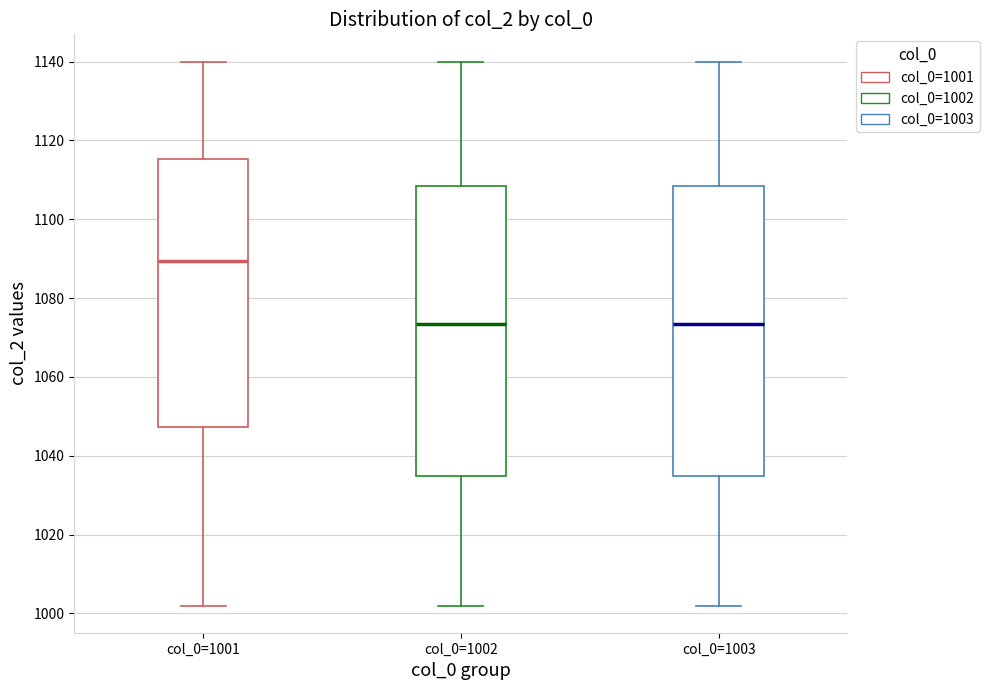

Reading left to right, transcribe this box plot: for each box, give where its median line is, the range the box spans, and where its two whiskers end, as read against the y-axis. The values are not printed on the chart, so give them approximately, as read against the axis.

col_0=1001: median 1090, box 1048 to 1116, whiskers 1002 to 1140
col_0=1002: median 1074, box 1034 to 1108, whiskers 1002 to 1140
col_0=1003: median 1074, box 1034 to 1108, whiskers 1002 to 1140